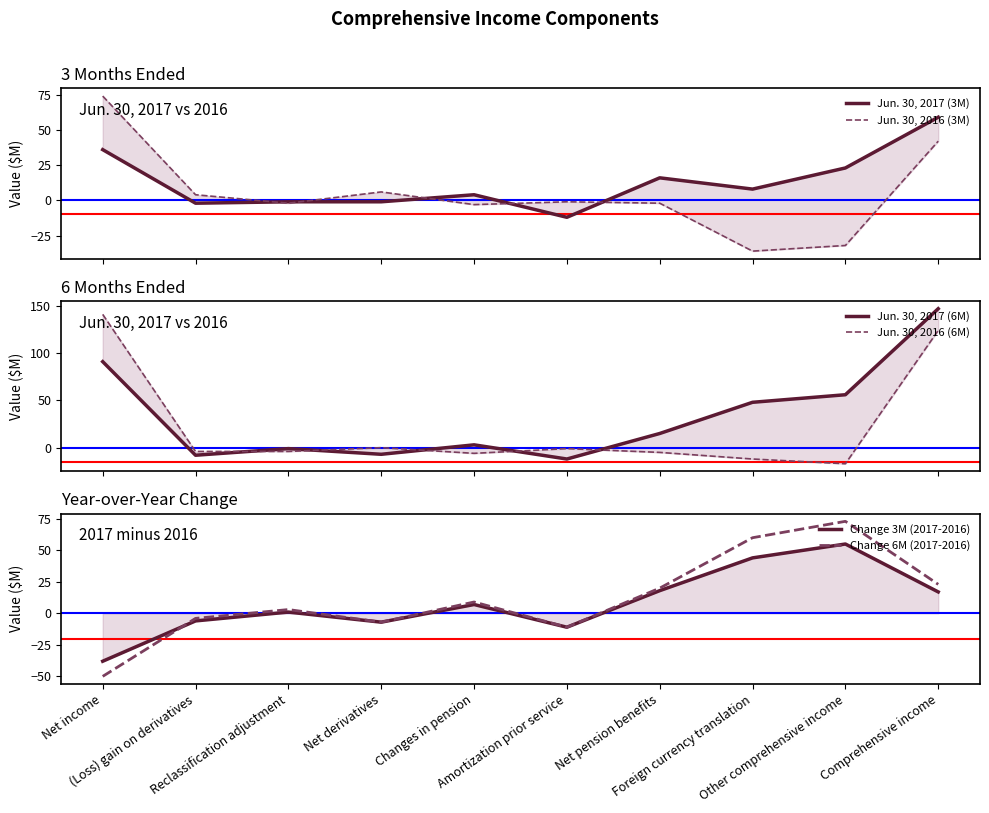

What is the difference between the maximum and minimum values in the Jun. 30, 2017 (3M) series?

71